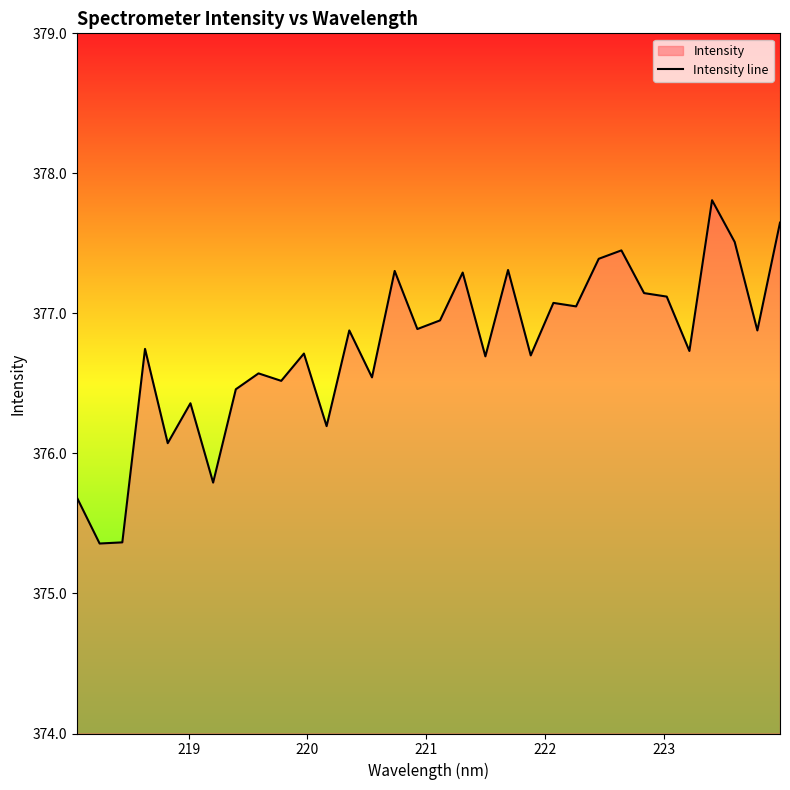

What is the difference between the maximum and minimum values?

2.5